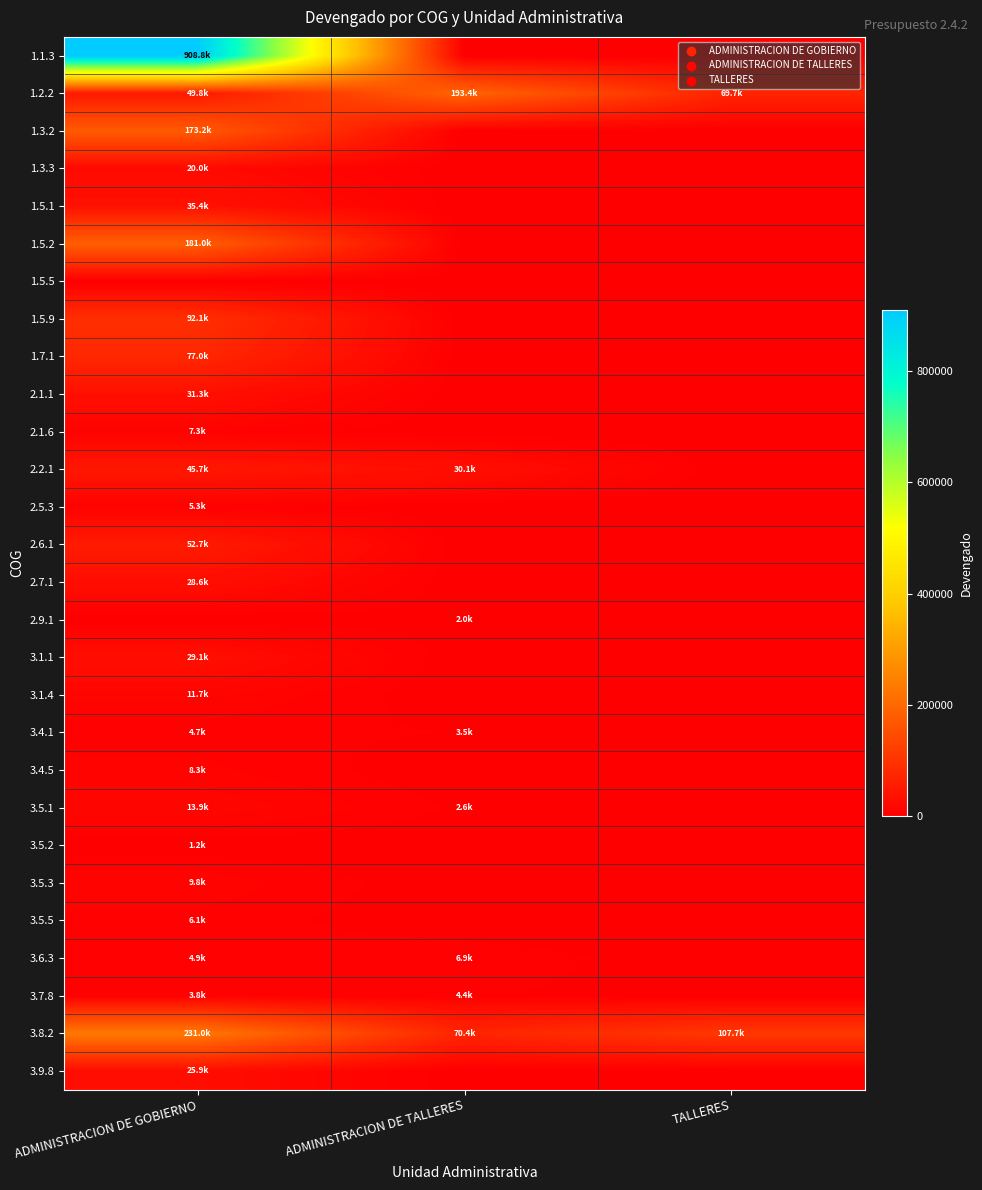

Rank the series at TALLERES from lowest to highest value.

1.1.3, 1.3.2, 1.3.3, 1.5.1, 1.5.2, 1.5.5, 1.5.9, 1.7.1, 2.1.1, 2.1.6, 2.2.1, 2.5.3, 2.6.1, 2.7.1, 2.9.1, 3.1.1, 3.1.4, 3.4.1, 3.4.5, 3.5.1, 3.5.2, 3.5.3, 3.5.5, 3.6.3, 3.7.8, 3.9.8, 1.2.2, 3.8.2